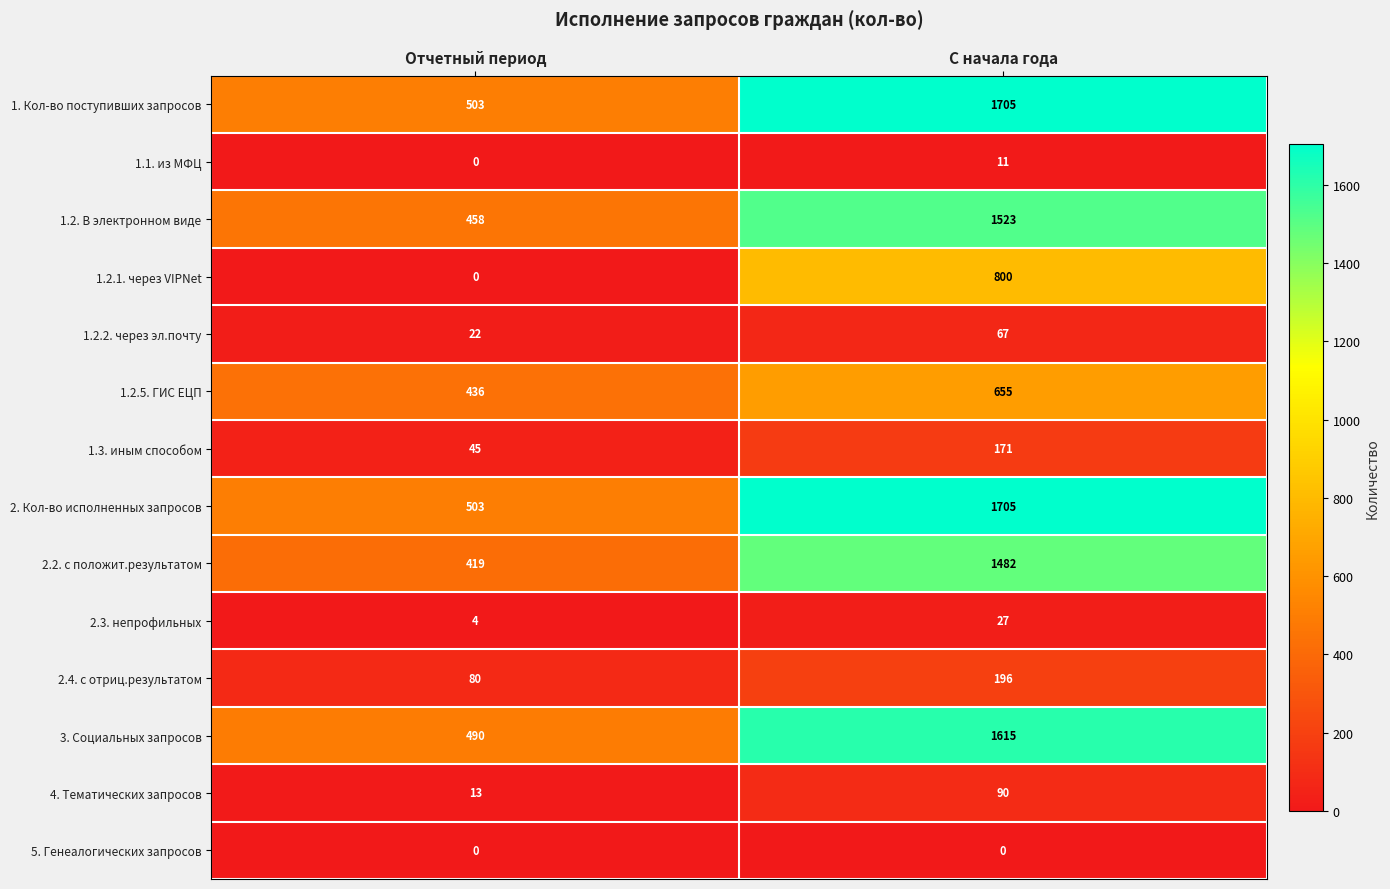

What is the total value across all series at Отчетный период?

2973